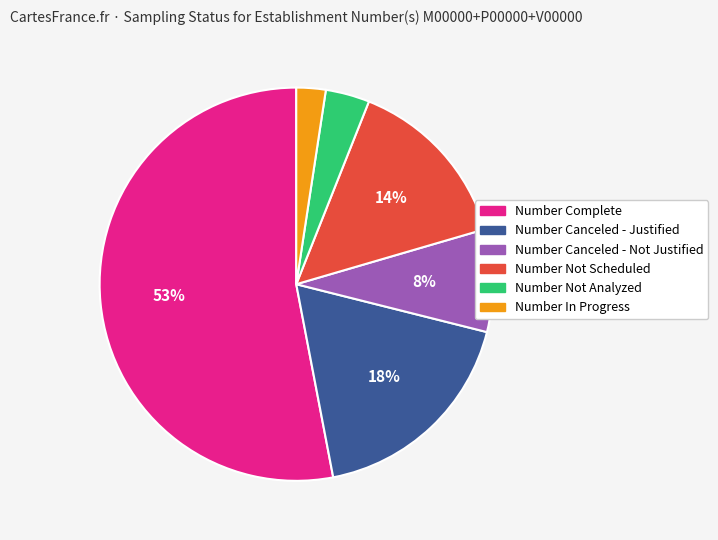

Combined, do Number Not Scheduled and Number Canceled - Not Justified account for over 50%?

No